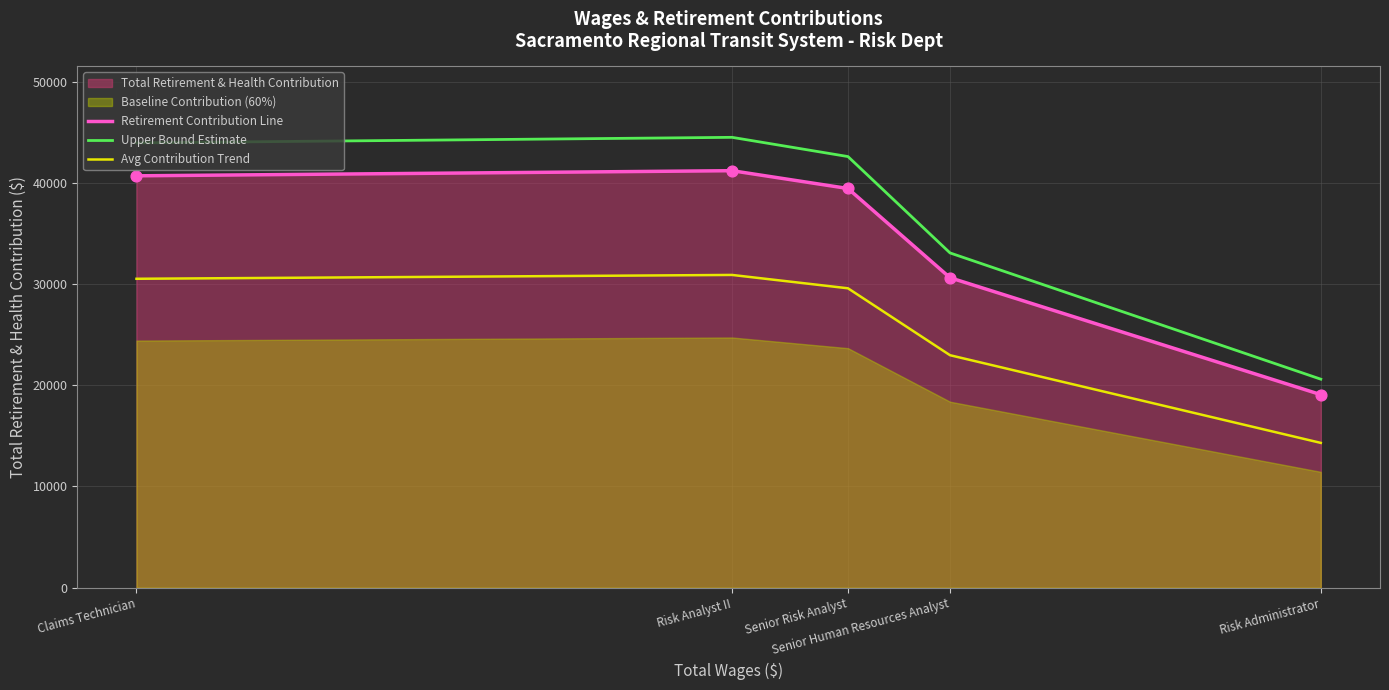

At which category is the sum across all series the highest?

Risk Analyst II